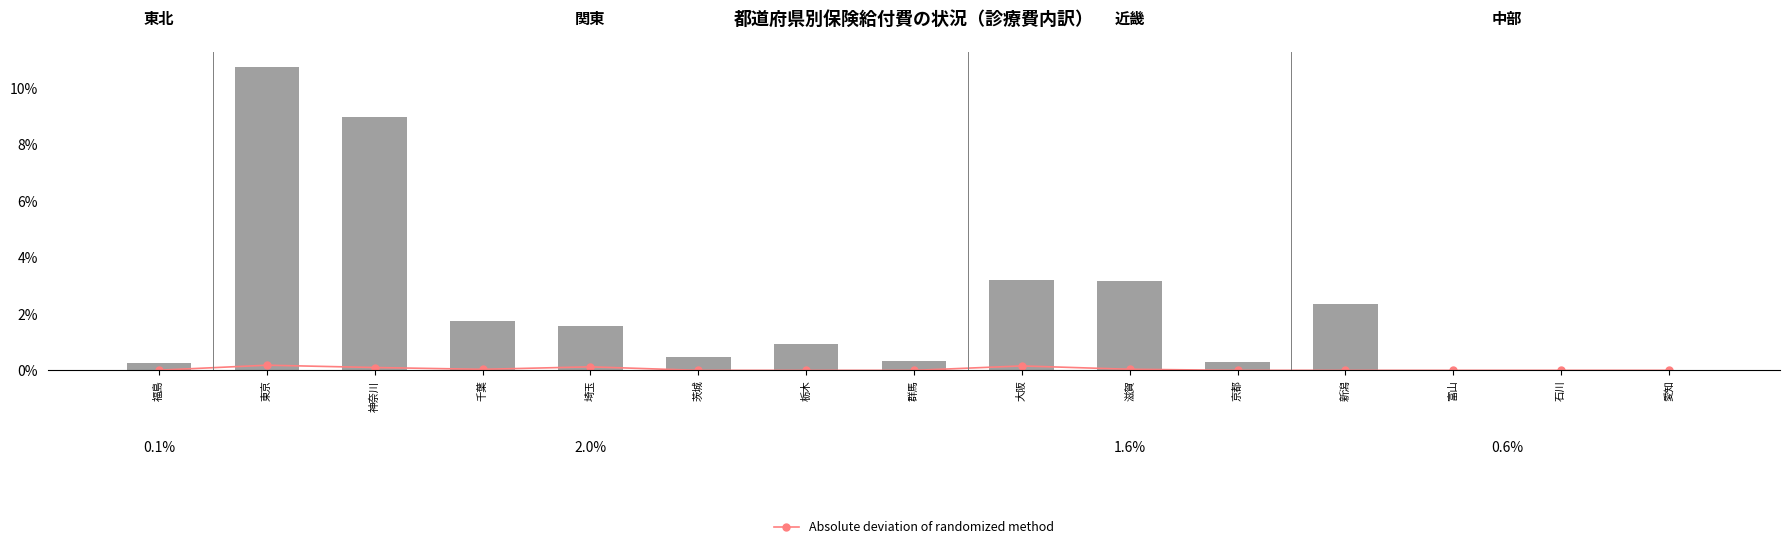

Is it true that 歯科給付費 equals 170.6 at 埼玉?

True